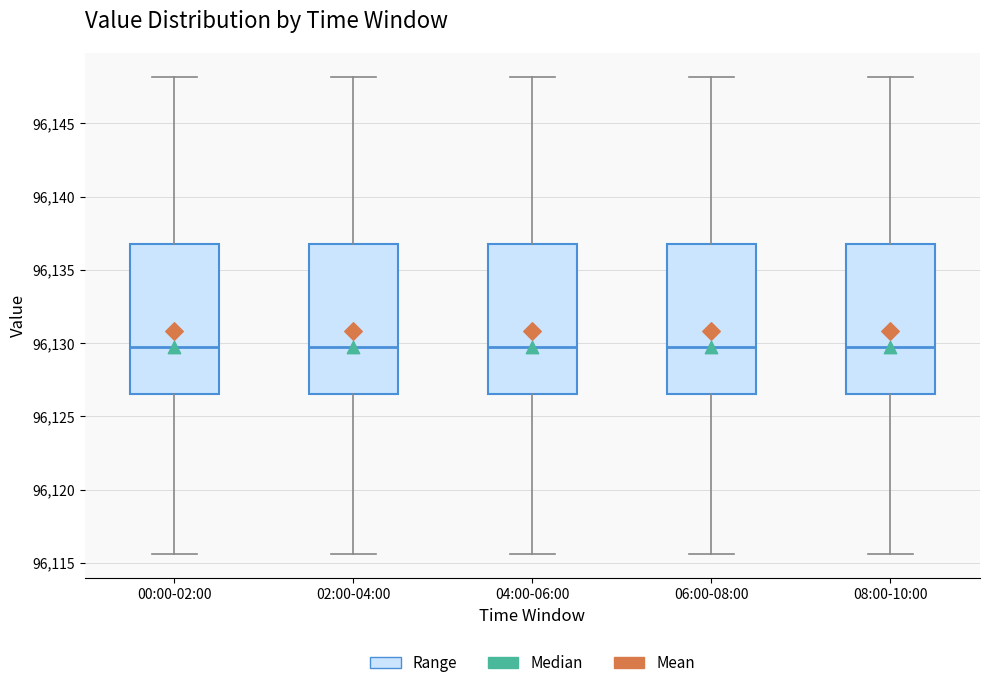

Where is the upper edge of the box for 06:00-08:00 on the y-axis? The values are not printed on the chart, so give them approximately, as read against the axis.

96137.0